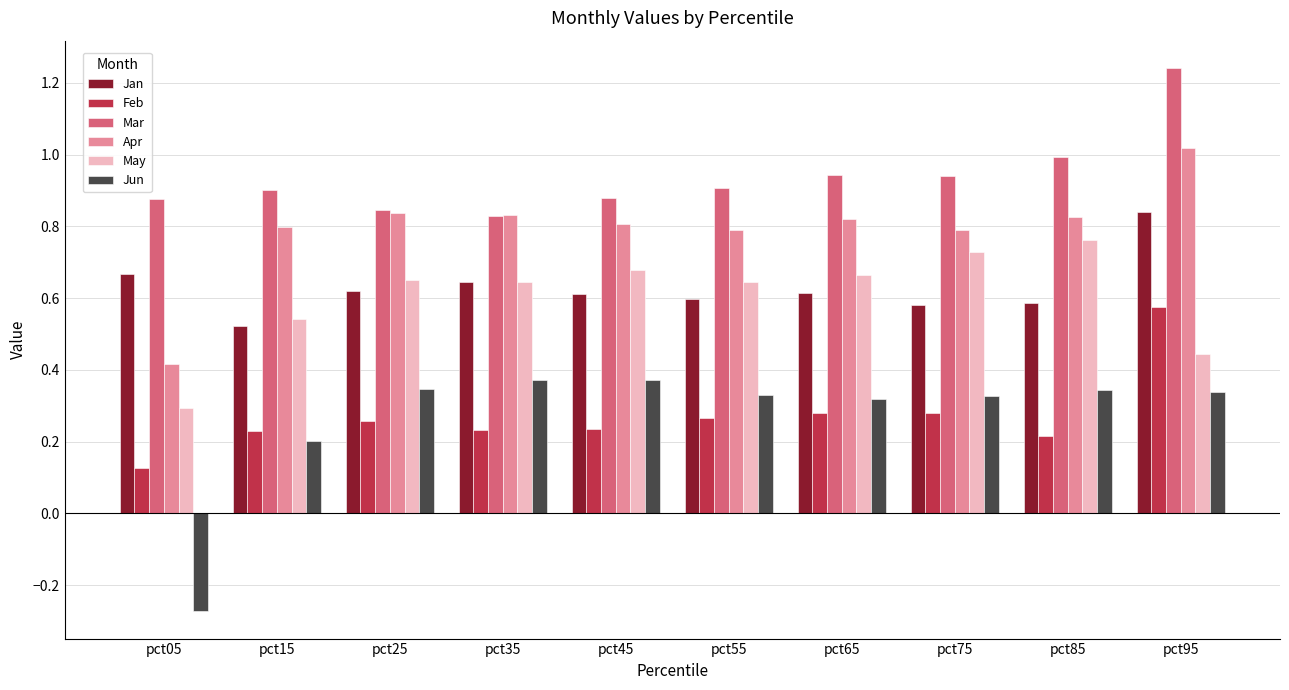

Count the number of data series in this chart.

6